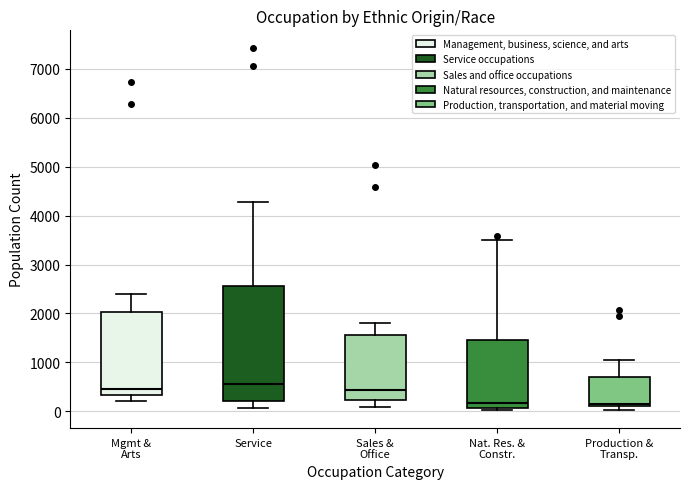

Reading left to right, read every box against the y-axis: the position of its median line, the range the box covers, and the ends of its whiskers. The values are not printed on the chart, so give them approximately, as read against the axis.

Mgmt & Arts: median 500, box 300 to 2000, whiskers 200 to 2400
Service: median 600, box 200 to 2600, whiskers 100 to 4300
Sales & Office: median 400, box 200 to 1600, whiskers 100 to 1800
Nat. Res. & Constr.: median 200, box 100 to 1500, whiskers 0 to 3500
Production & Transp.: median 100 (just above the box's lower edge), box 100 to 700, whiskers 0 to 1000